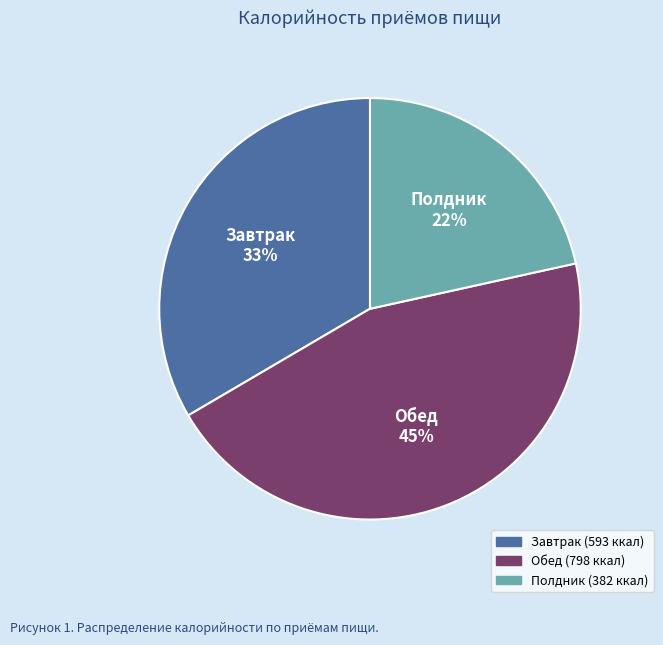

Combined, do Полдник and Завтрак account for over 50%?

Yes